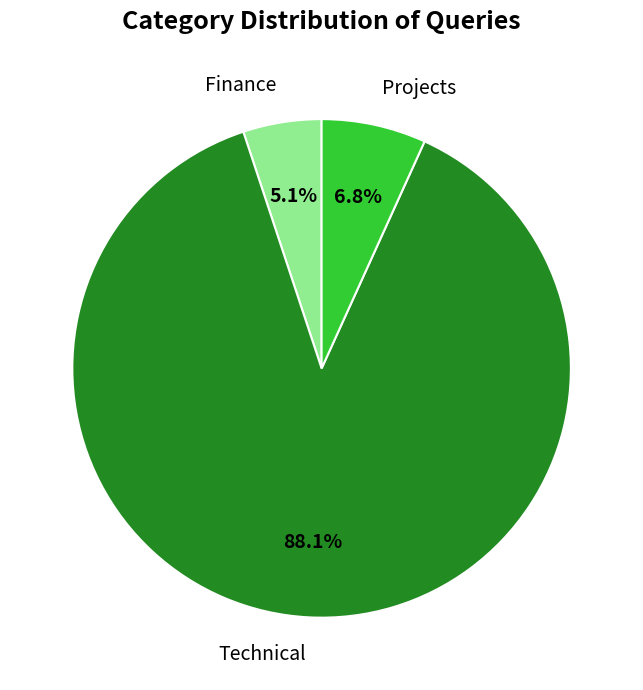

Which has a higher value, Finance or Projects?

Projects